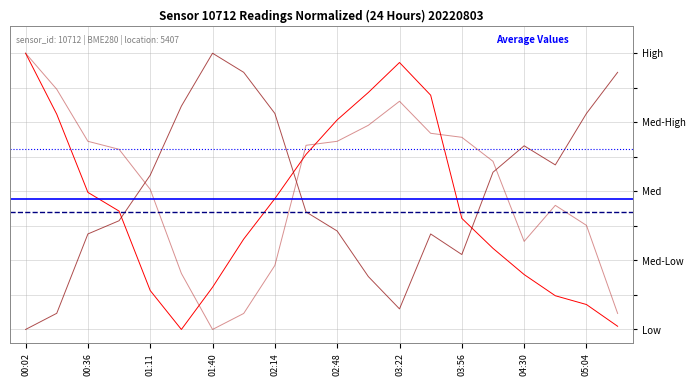

Where is the first local minimum for temperature?

01:40